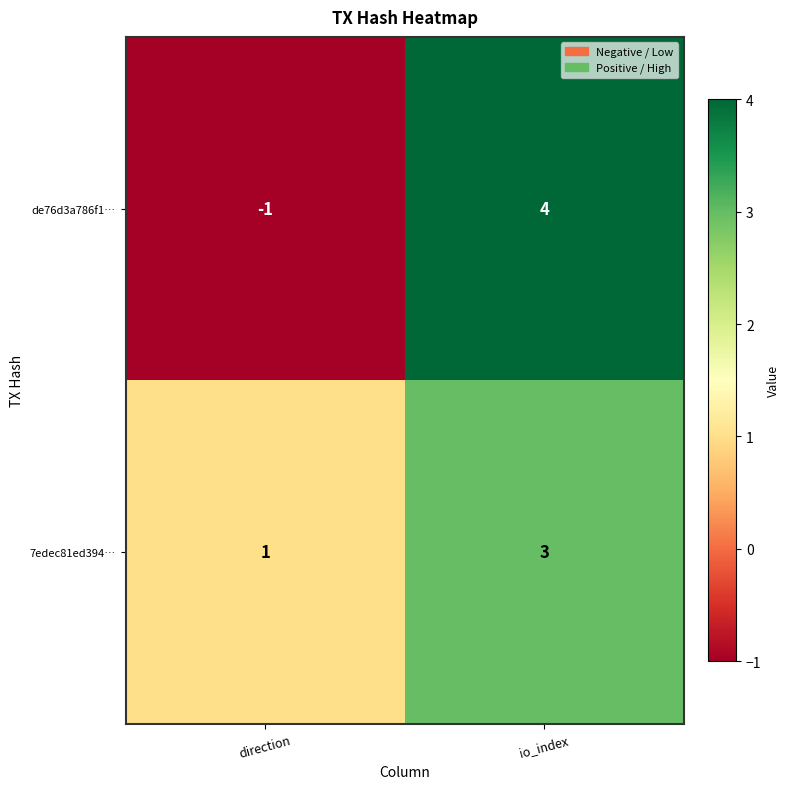

Which series has the largest total across all categories?

7edec81ed394…